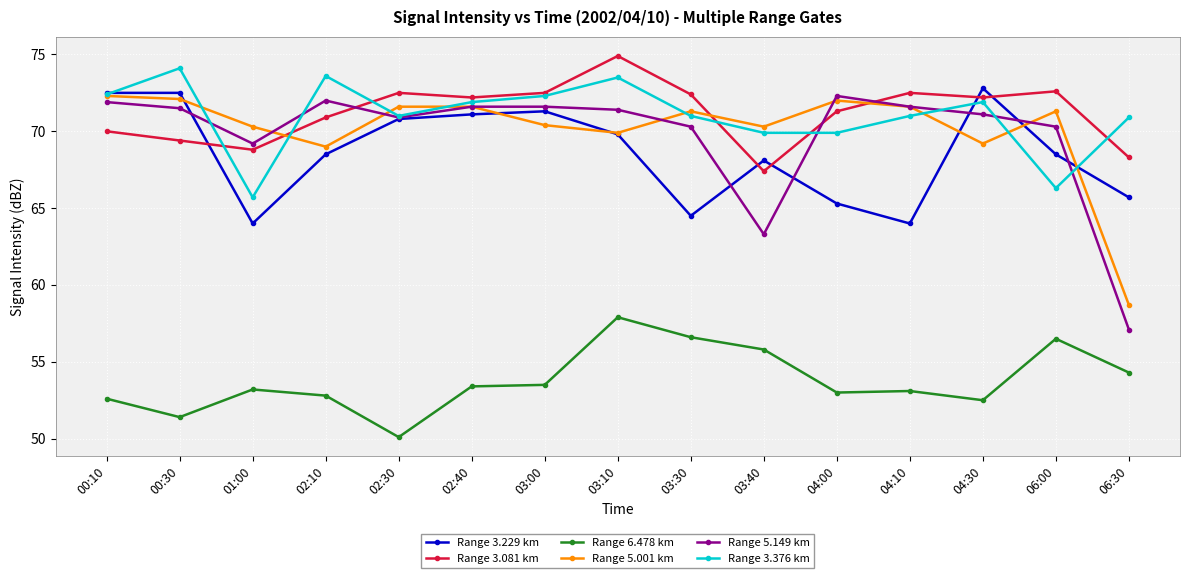

What is the maximum value for Range 5.149 km?

72.3